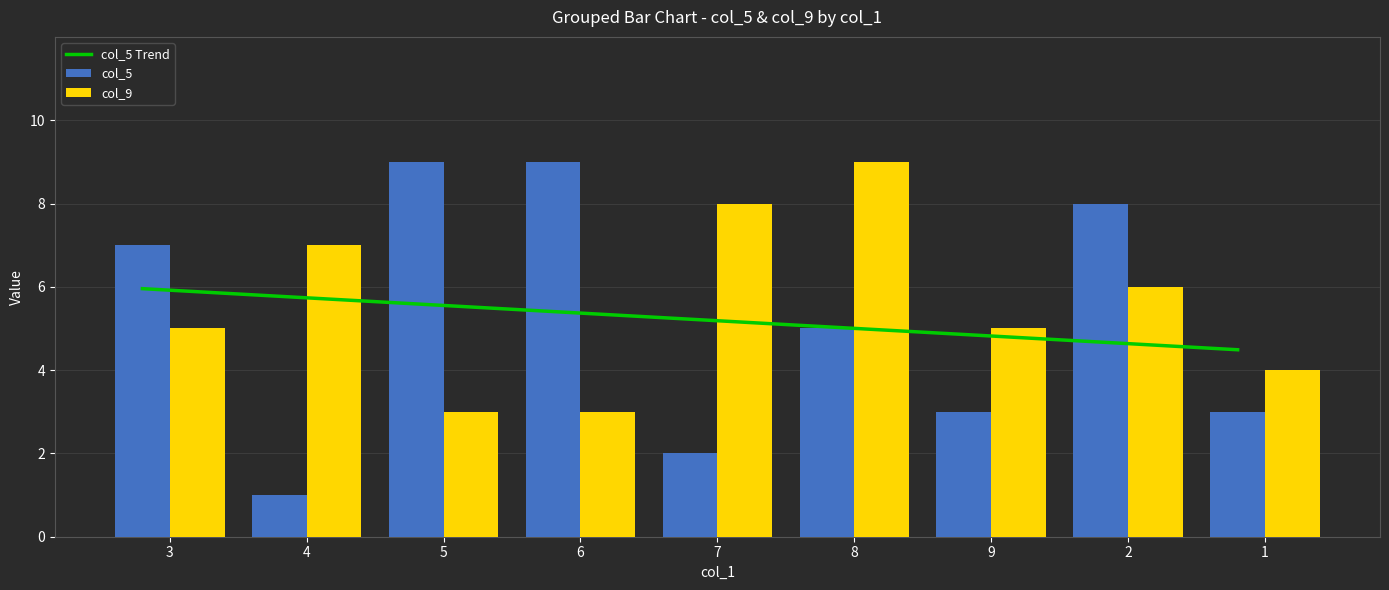

What is the total value across all series at 8?

19.0